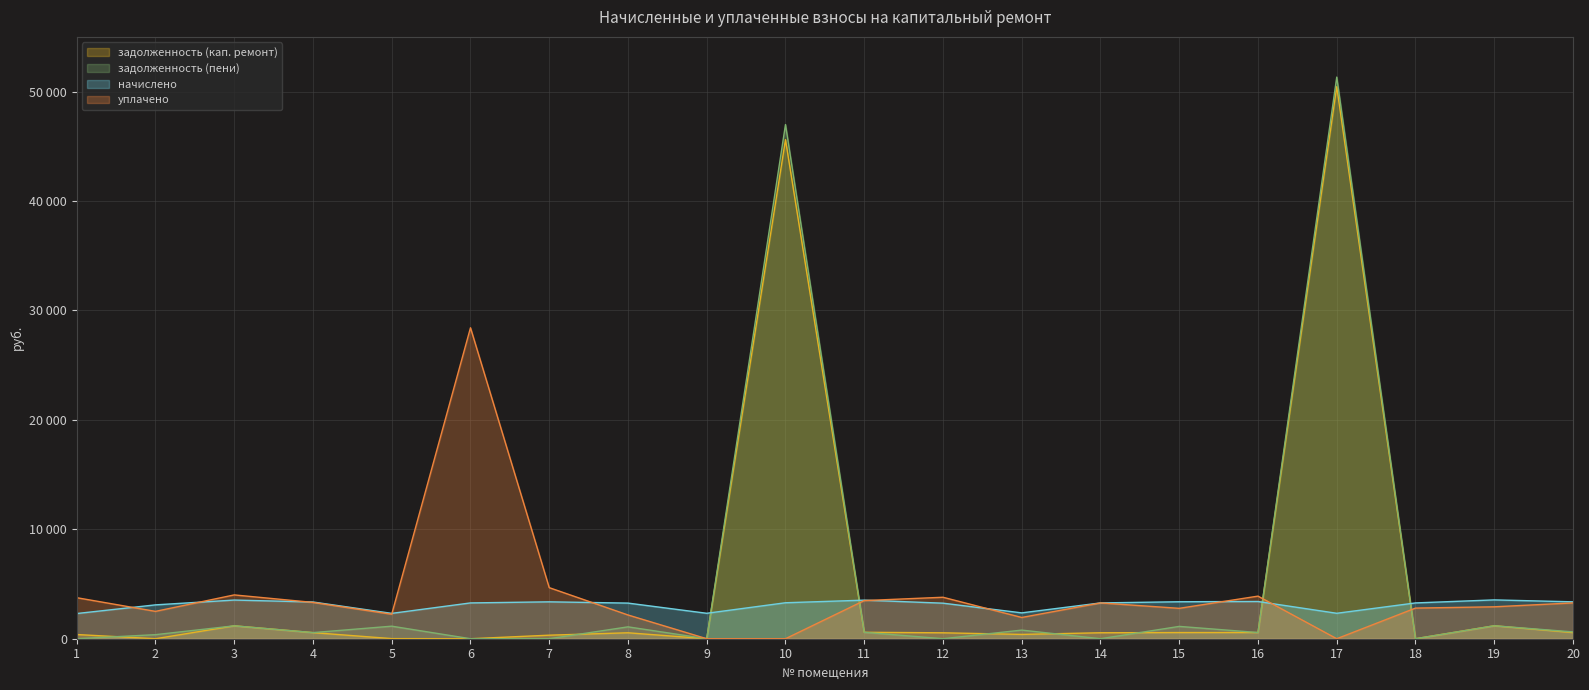

Reading left to right, extract all data points from this chart.

задолженность (кап. ремонт): 1=383.6	2=0.0	3=1177.8	4=559.4	5=9.0	6=0.0	7=323.4	8=542.7	9=0.0	10=45610.8	11=587.6	12=541.4	13=393.9	14=545.3	15=563.2	16=567.1	17=50453.6	18=0.0	19=1182.9	20=562.0
задолженность (пени): 1=0.0	2=371.0	3=1178.1	4=559.4	5=1145.7	6=0.0	7=0.0	8=1085.4	9=0.0	10=46988.6	11=587.6	12=0.0	13=787.8	14=0.0	15=1126.5	16=567.1	17=51326.3	18=0.0	19=1182.9	20=623.9
начислено: 1=2301.7	2=3094.6	3=3533.4	4=3356.3	5=2317.1	6=3271.7	7=3371.7	8=3256.3	9=2324.8	10=3287.0	11=3525.7	12=3248.6	13=2363.3	14=3271.7	15=3379.4	16=3402.5	17=2324.8	18=3271.7	19=3548.8	20=3371.7
уплачено: 1=3749.7	2=2500.0	3=4003.7	4=3318.4	5=2238.5	6=28417.2	7=4667.6	8=2170.8	9=0.0	10=0.0	11=3485.8	12=3790.0	13=1942.7	14=3271.7	15=2778.0	16=3892.7	17=0.0	18=2800.0	19=2917.2	20=3271.7